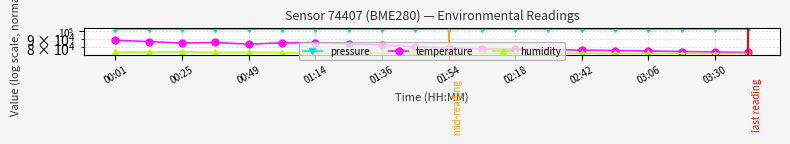

The value of humidity at 00:25 is 74880.0. True or false?

True